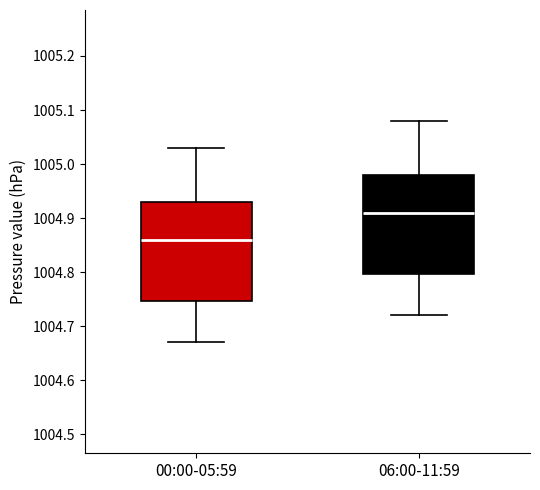

Where does the lower whisker of the box for 06:00-11:59 end on the y-axis? The values are not printed on the chart, so give them approximately, as read against the axis.

1004.72